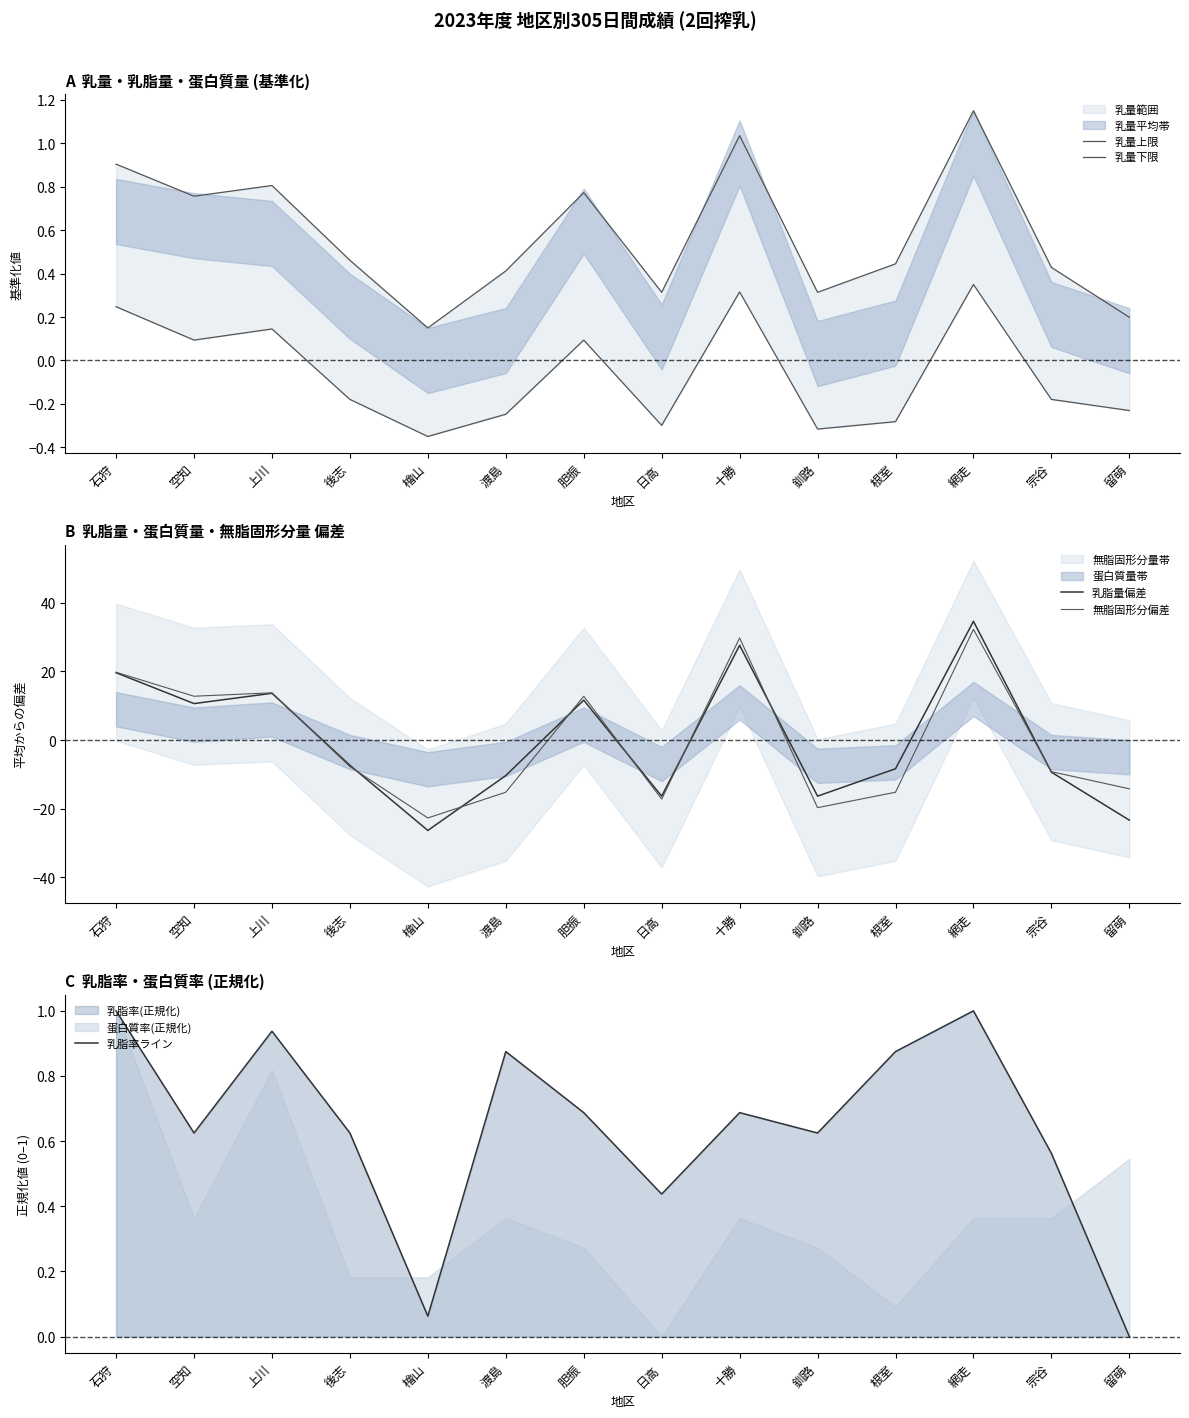

Rank the series at 空知 from lowest to highest value.

乳量下限, 乳脂率ライン, 乳量上限, 乳脂量偏差, 無脂固形分偏差